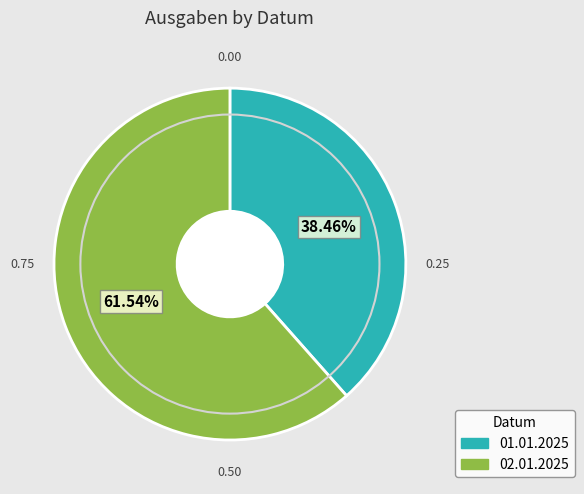

To the nearest percent, what portion does 02.01.2025 represent?

62%